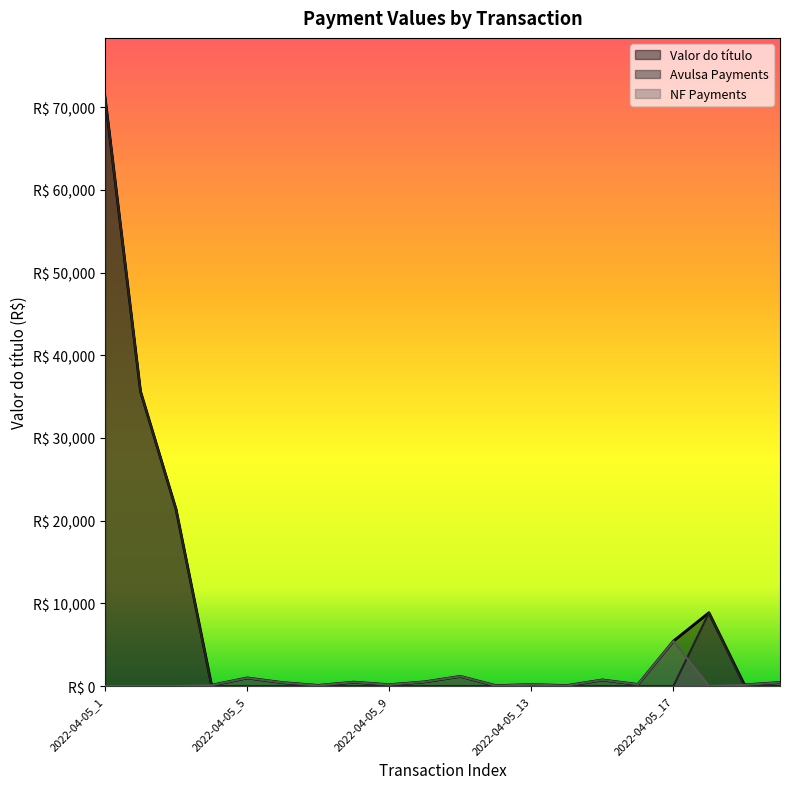

At how many categories does at least one series exceed 39215?

1